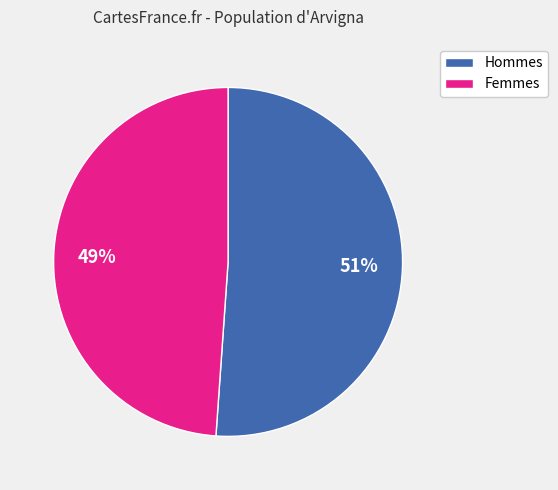

To the nearest percent, what is the average slice percentage?

50%